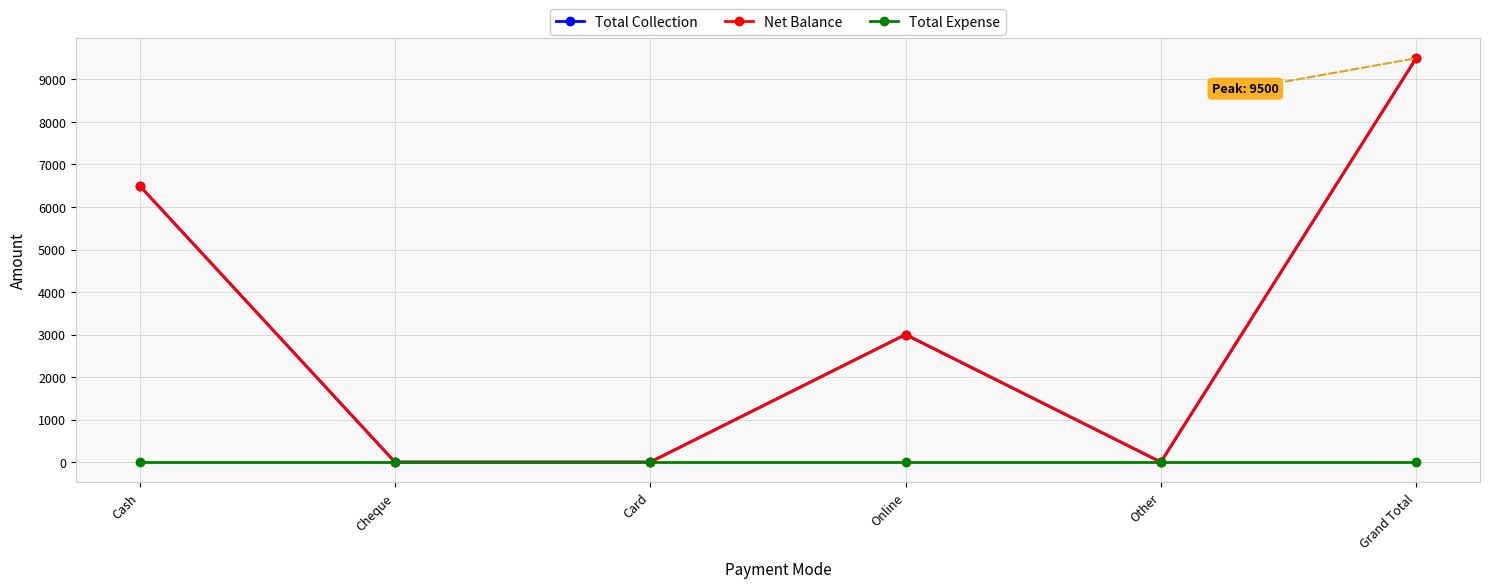

How many lines are shown in the chart?

3